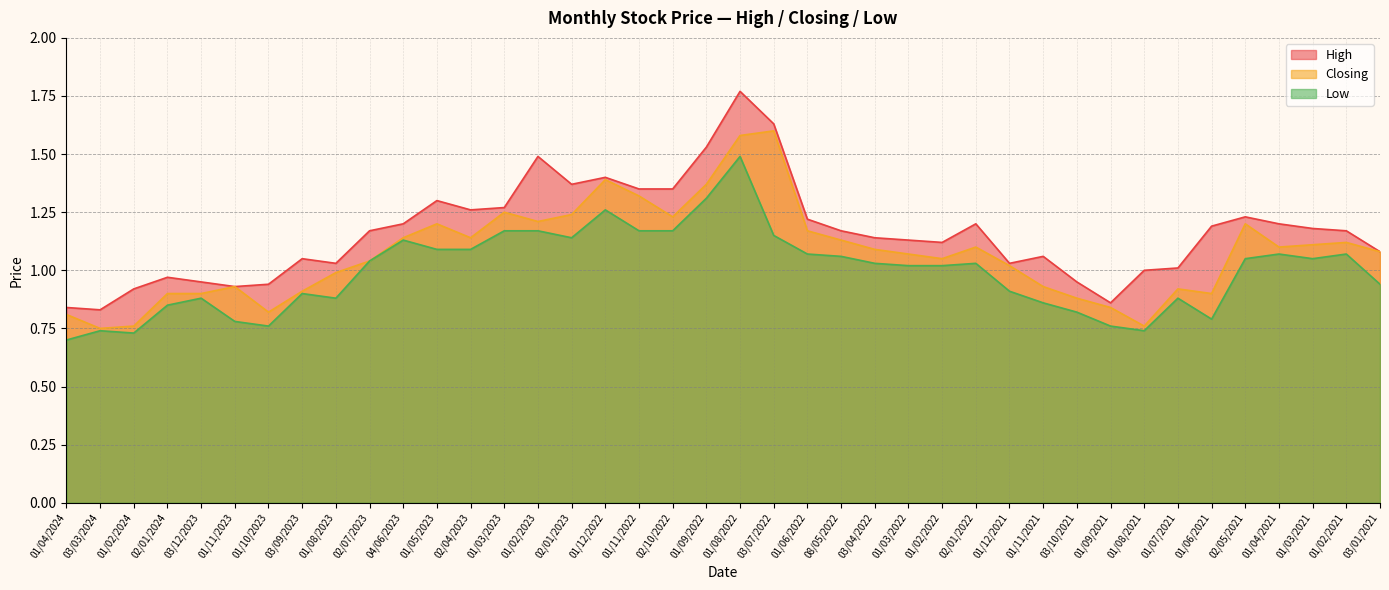

How many interior local valleys does the Low series have?

7